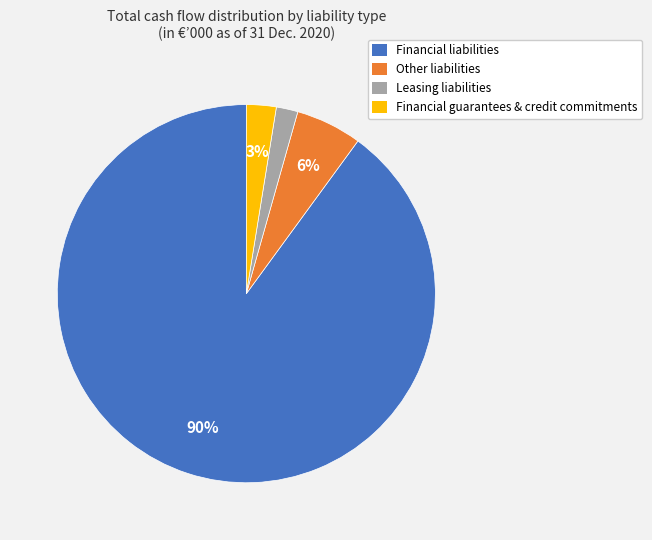

What is the largest slice in the pie chart?

Financial liabilities